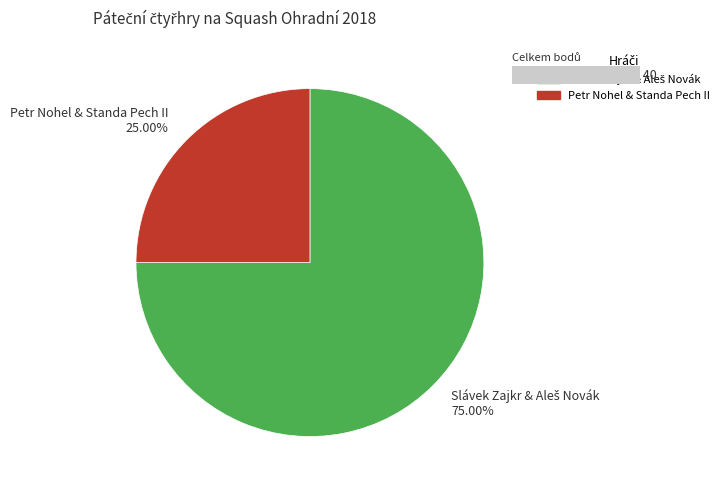

What is the change in value from Slávek Zajkr & Aleš Novák to Petr Nohel & Standa Pech II?

-20